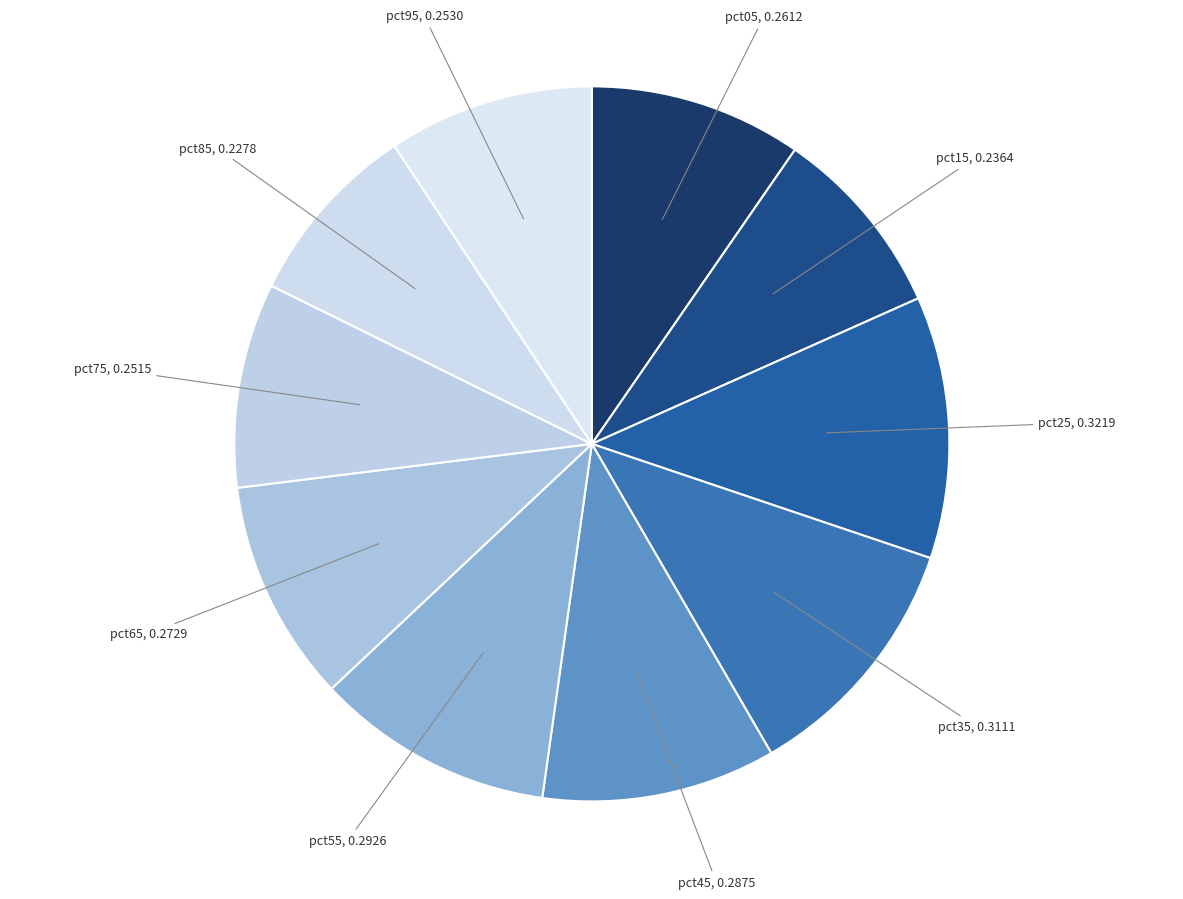

Between pct15 and pct95, which is larger?

pct95